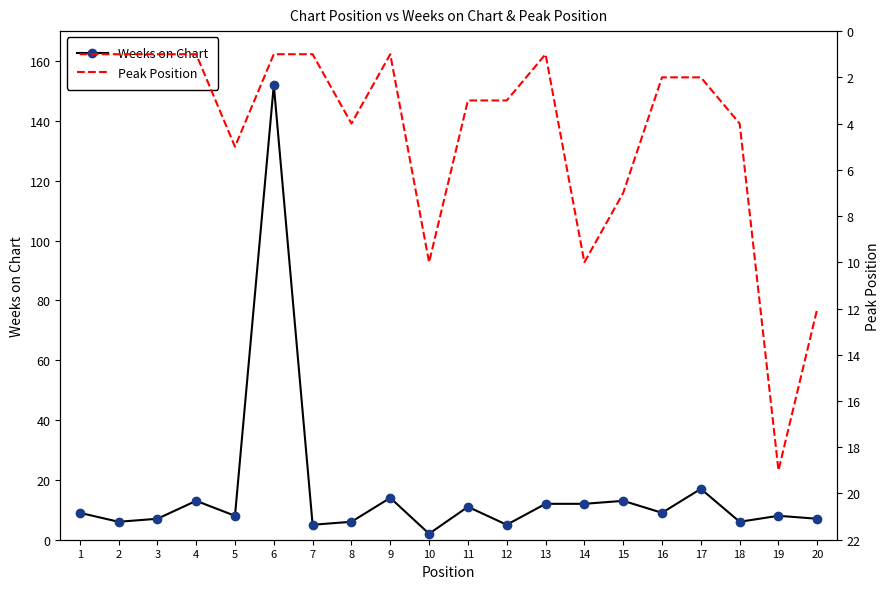

True or false: Weeks on Chart has a value of 19 at 15.

False